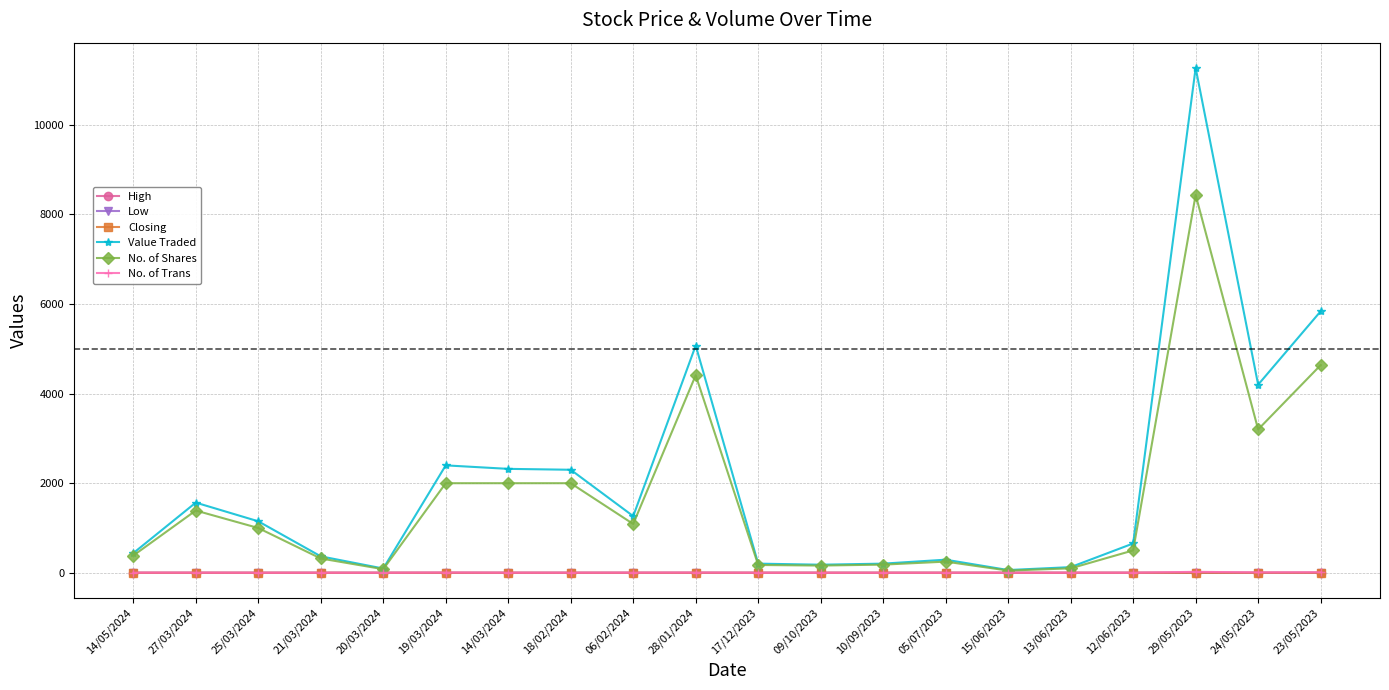

What is the average value of the Low series?

1.2